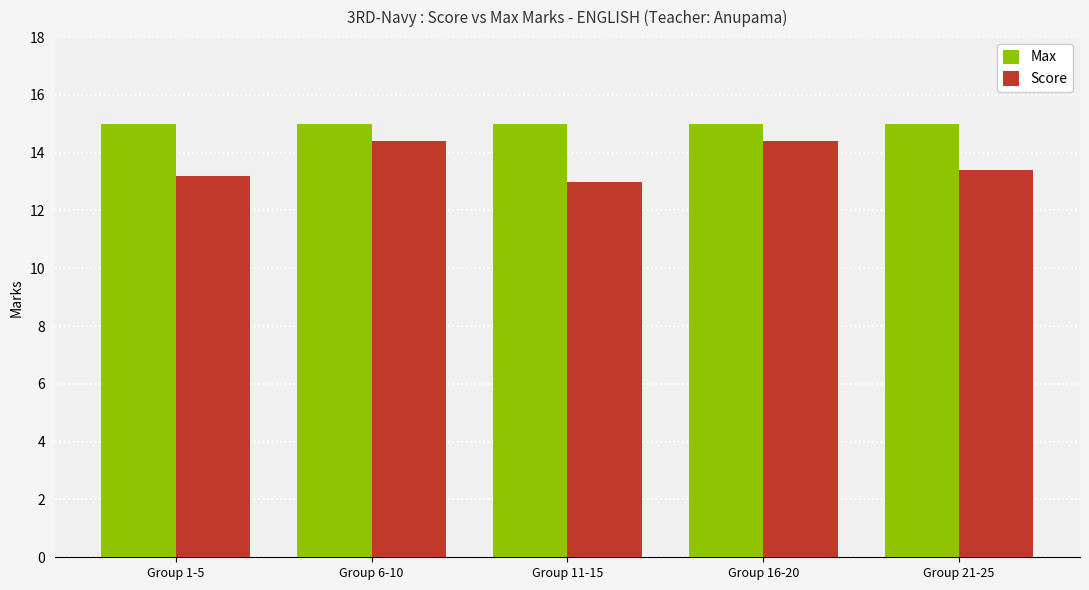

What is the difference between the Score values at Group 11-15 and Group 1-5?

0.2